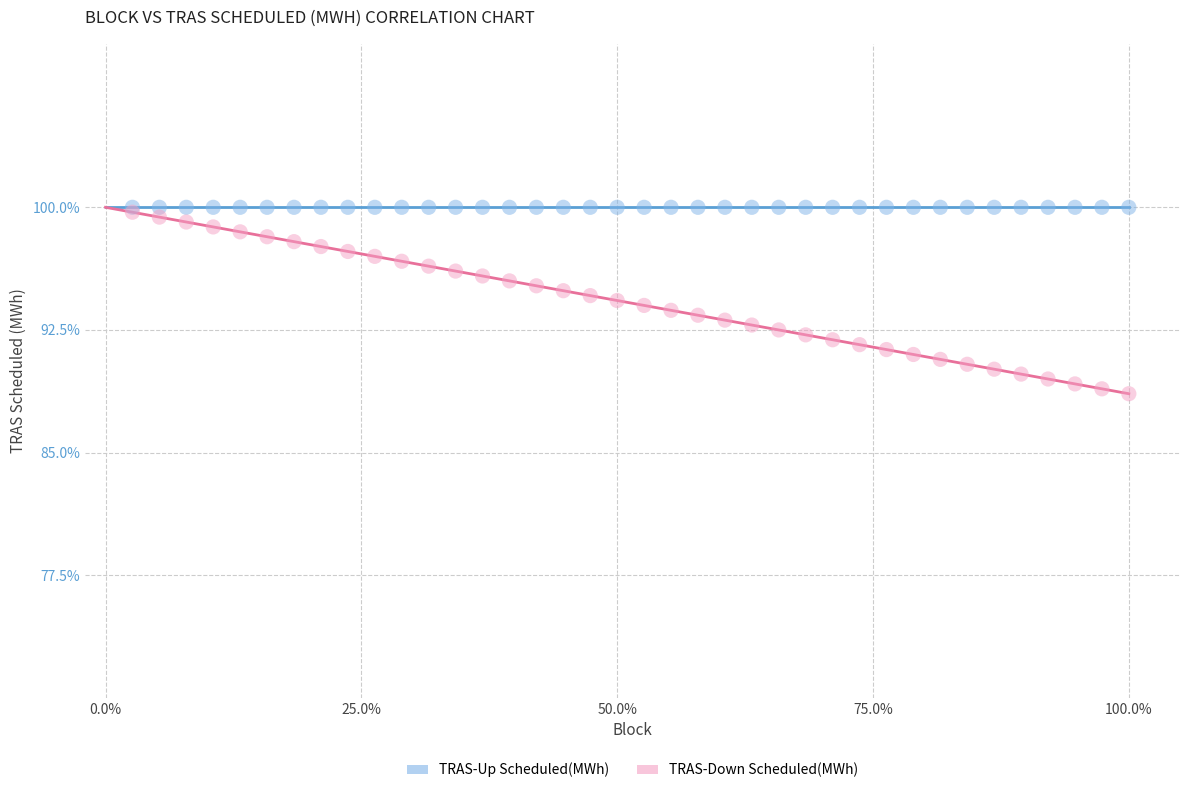

What are all the series names shown in the legend?

TRAS-Up Scheduled(MWh), TRAS-Down Scheduled(MWh)